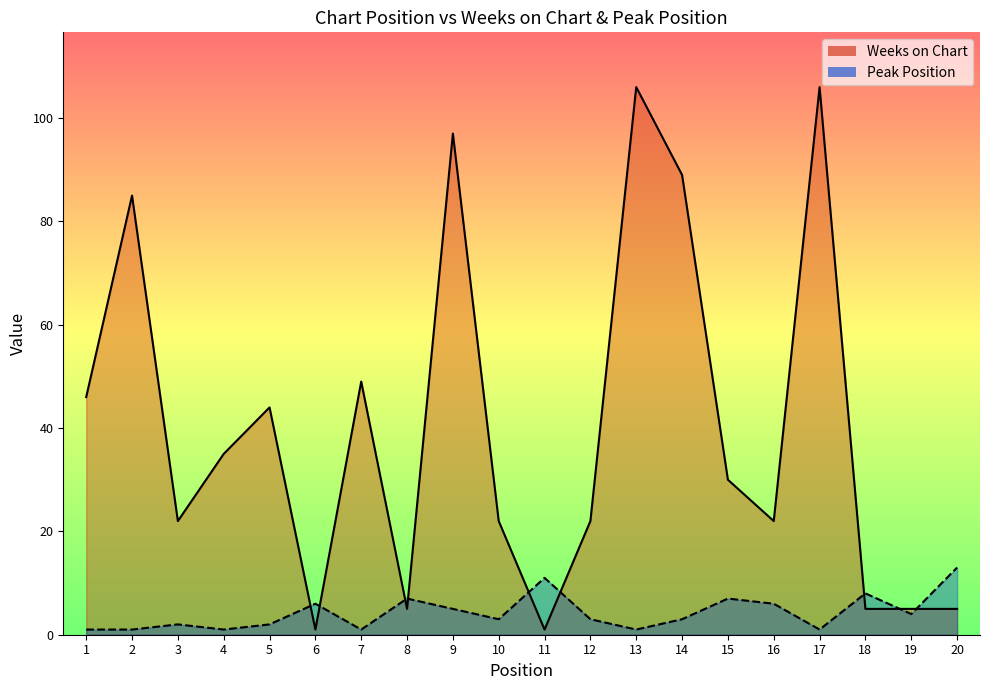

Does the chart display data point markers on the line(s)?

No